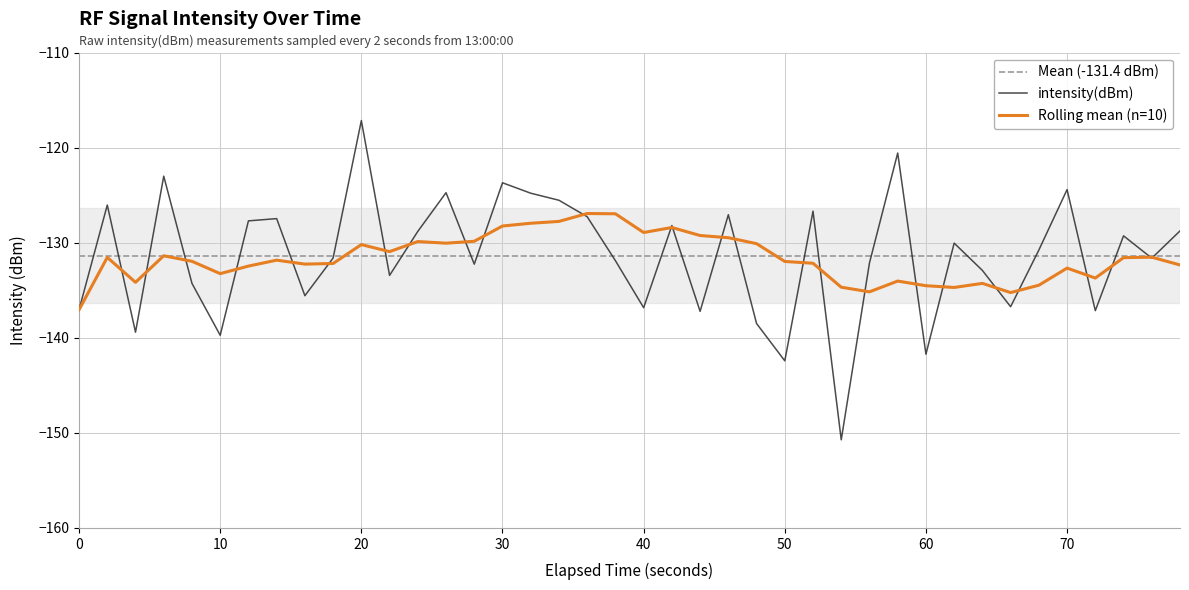

Reading left to right, what are all the values shown in this chart?

-137.0	-126.0	-139.4	-123.0	-134.3	-139.7	-127.7	-127.5	-135.6	-131.6	-117.2	-133.4	-128.8	-124.7	-132.3	-123.7	-124.8	-125.5	-127.3	-131.9	-136.8	-128.2	-137.2	-127.1	-138.5	-142.4	-126.7	-150.7	-132.1	-120.6	-141.7	-130.0	-132.9	-136.7	-130.8	-124.4	-137.1	-129.3	-131.6	-128.8